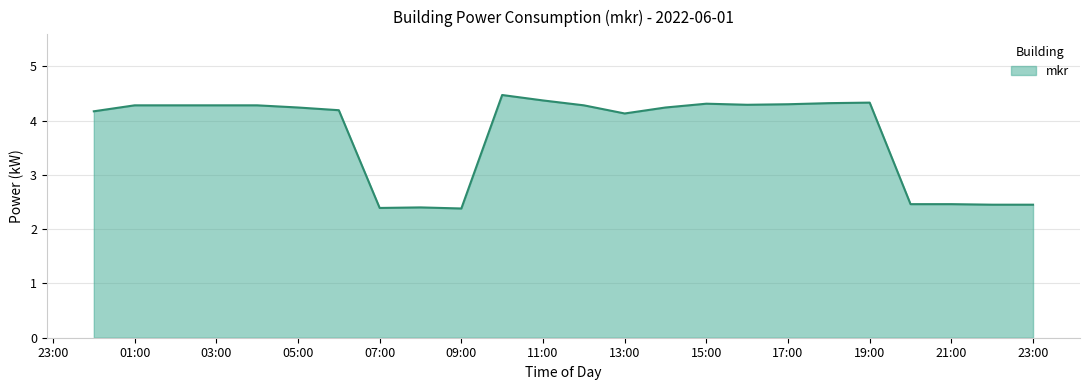

How many distinct data groups are displayed?

1